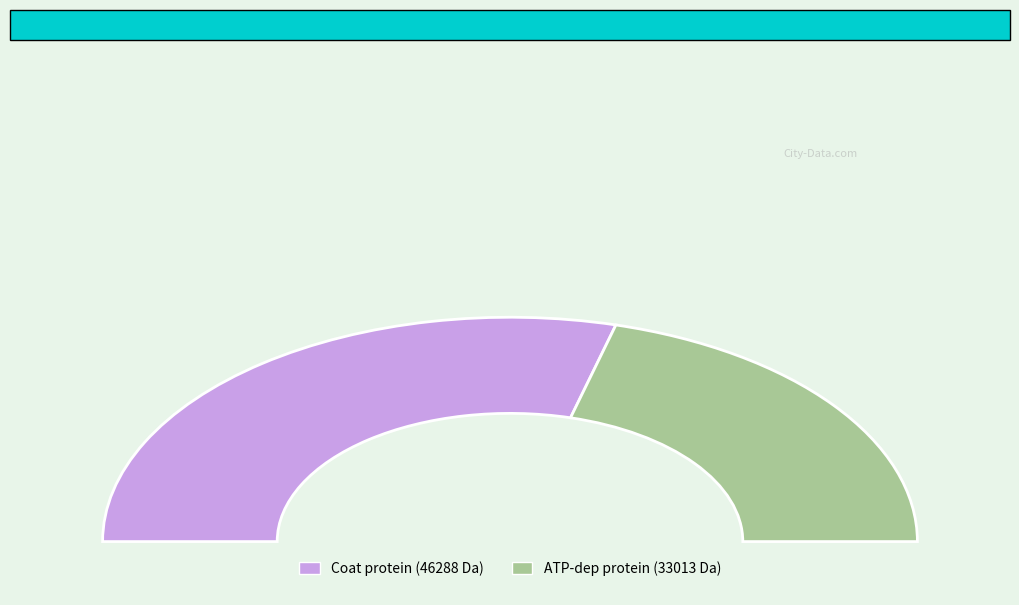

What is the change in value from tr|A0A126G8G7|A0A126G8G7_9VIRU Coat protein to tr|A0A126GA43|A0A126GA43_9VIRU ATP-dependent?

-13275.6